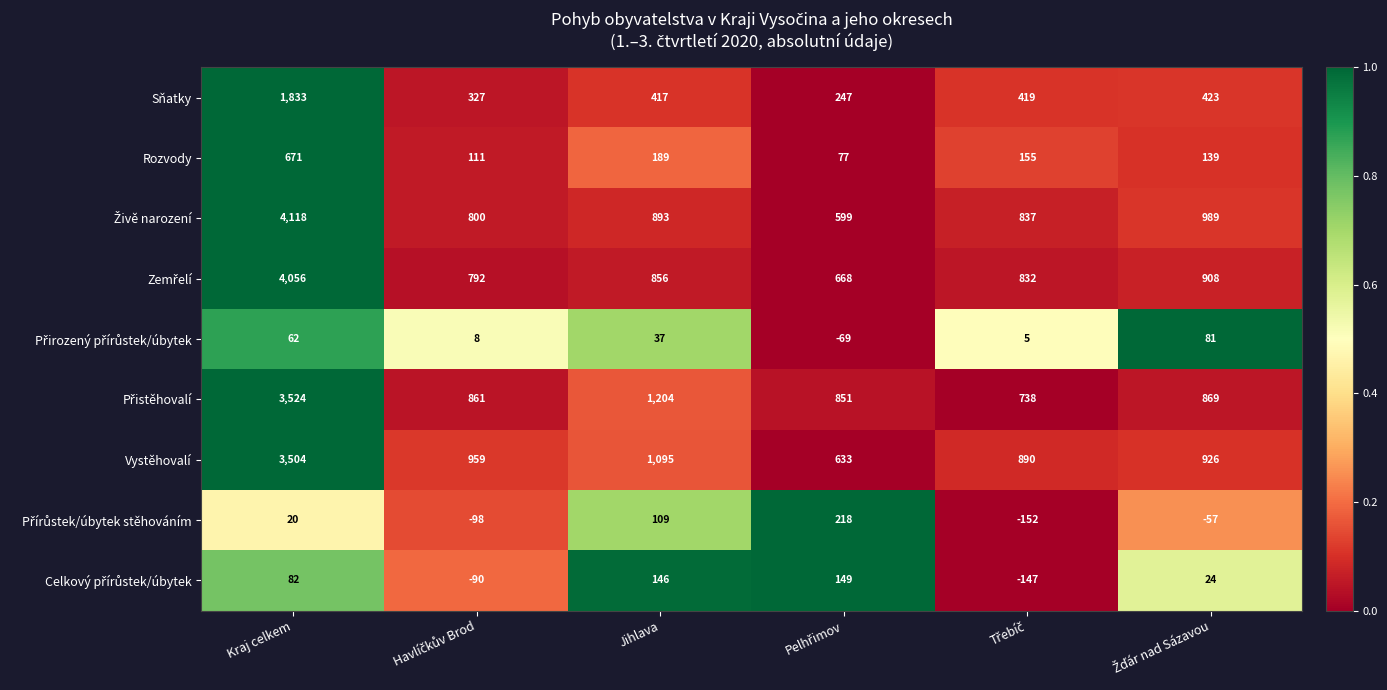

What is the difference between the second highest and second lowest values in the Sňatky series?

96